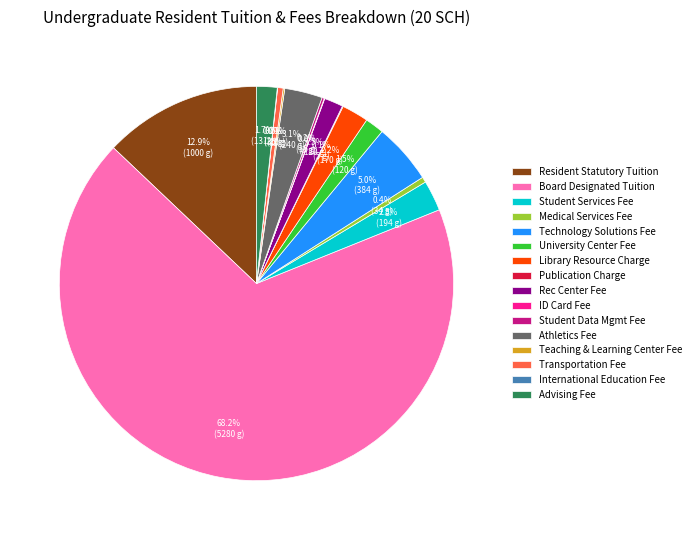

Which has a higher value, Technology Solutions Fee or Transportation Fee?

Technology Solutions Fee